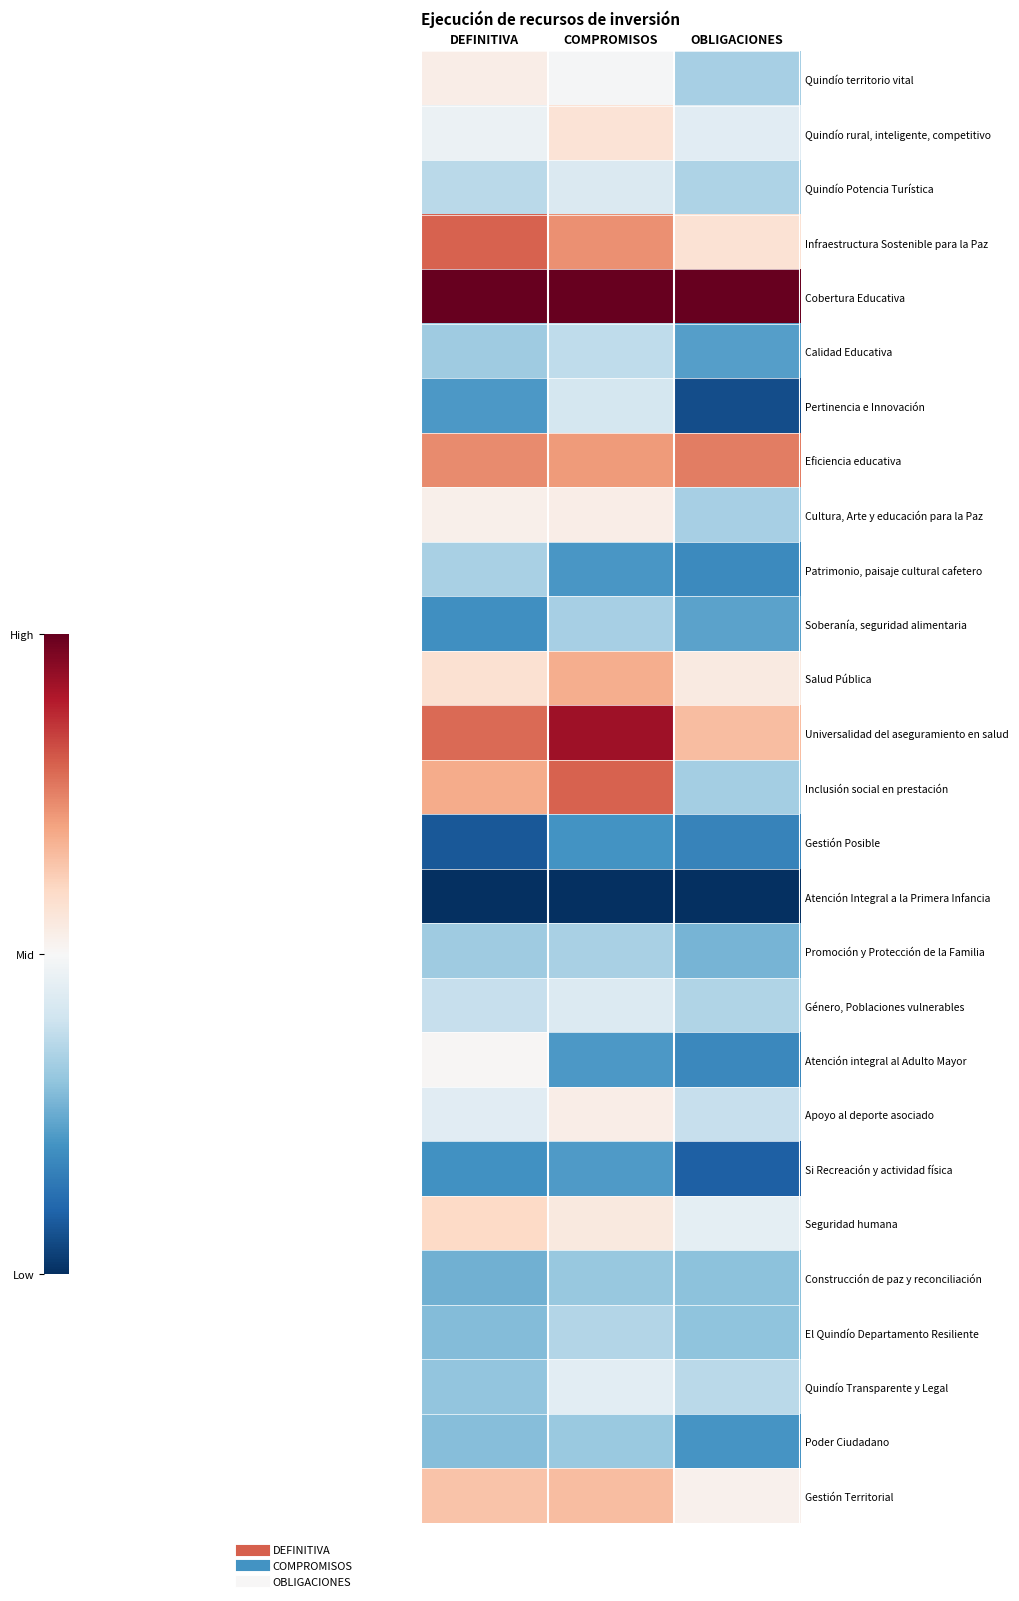

What is the difference between the highest and lowest values at OBLIGACIONES?

2.0